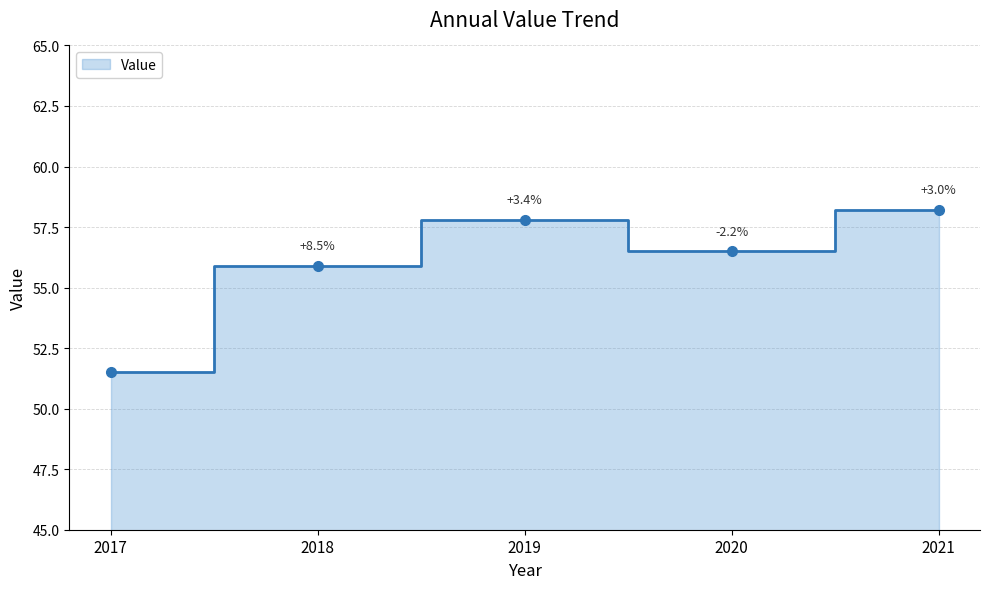

How many categories are shown in the chart?

5